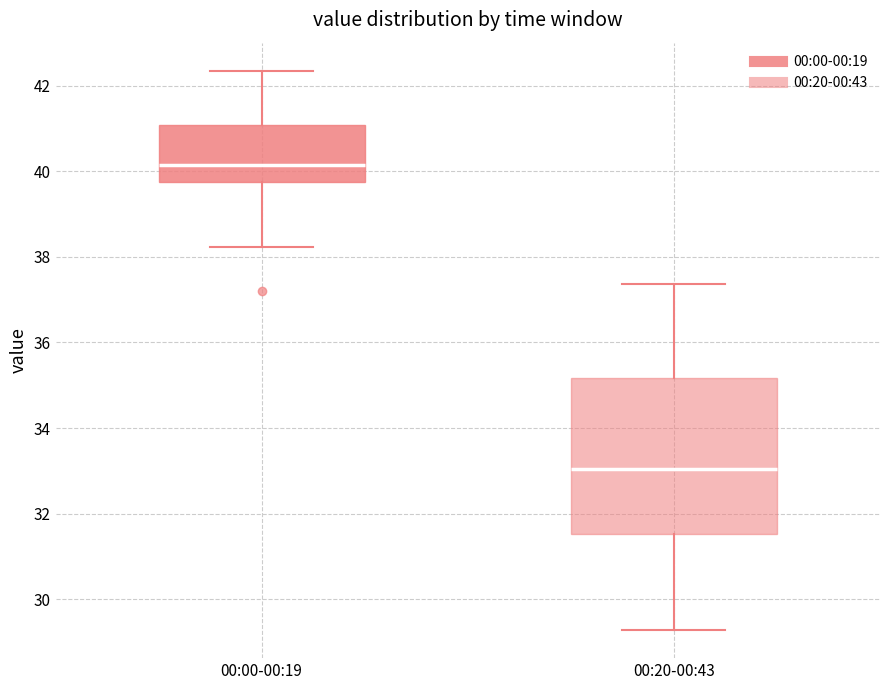

Which box has the highest median line?

00:00-00:19